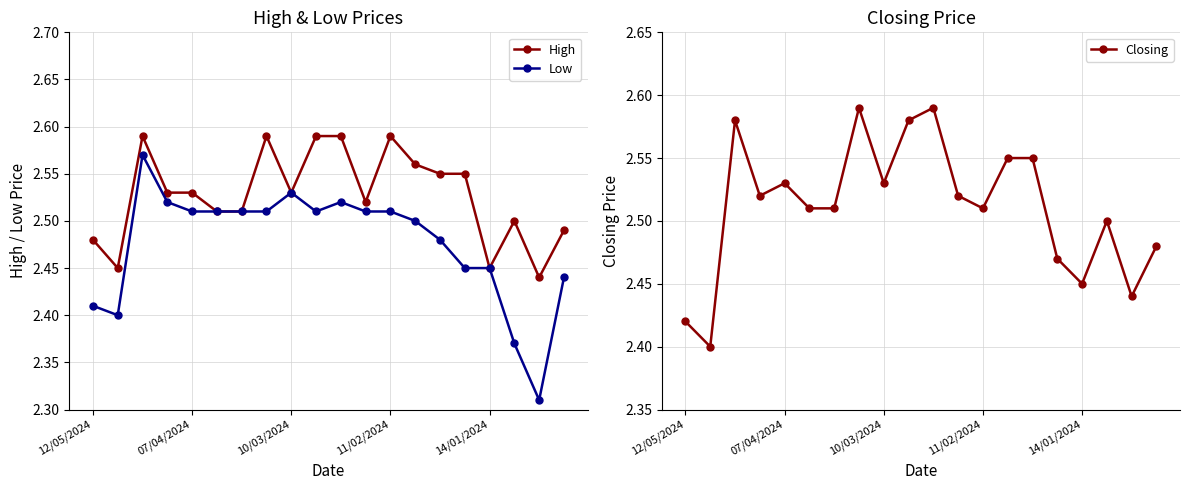

Count the Closing values in the range 2 to 3.

20